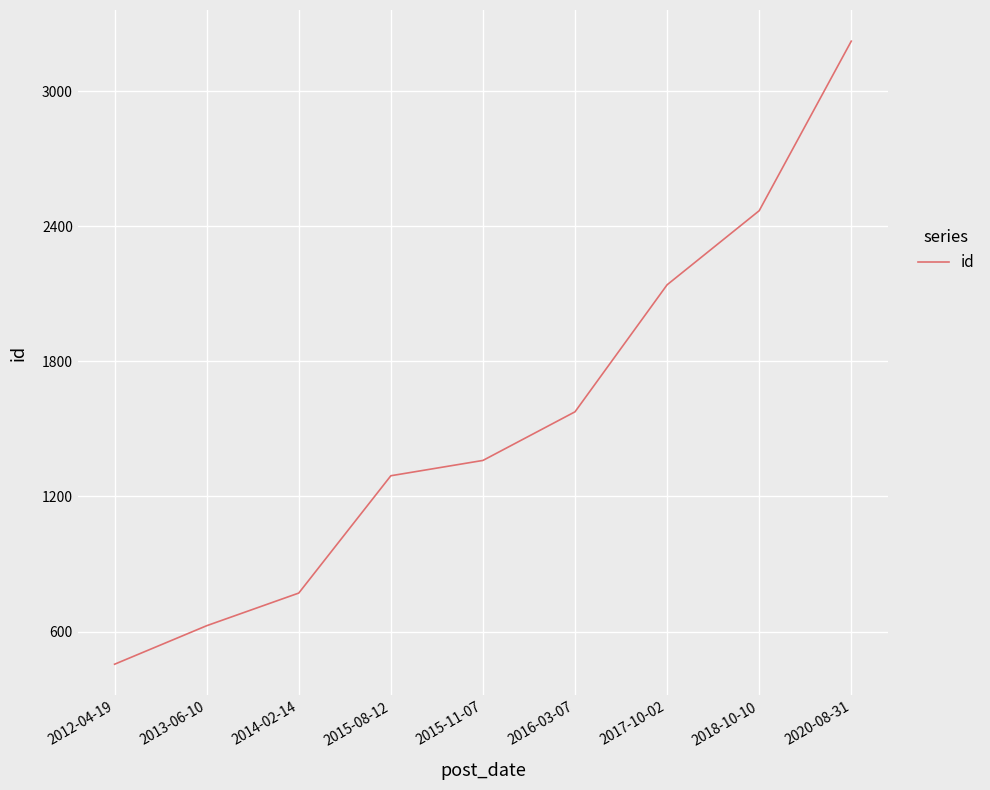

Where is the data nearest to the value 1838?

2016-03-07